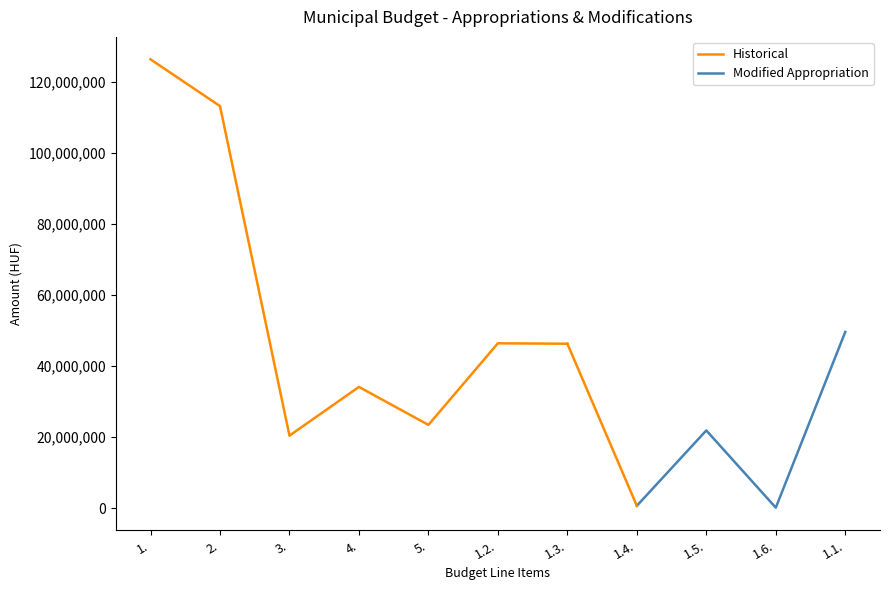

Rank the series at 3. from lowest to highest value.

Historical, Modified Appropriation